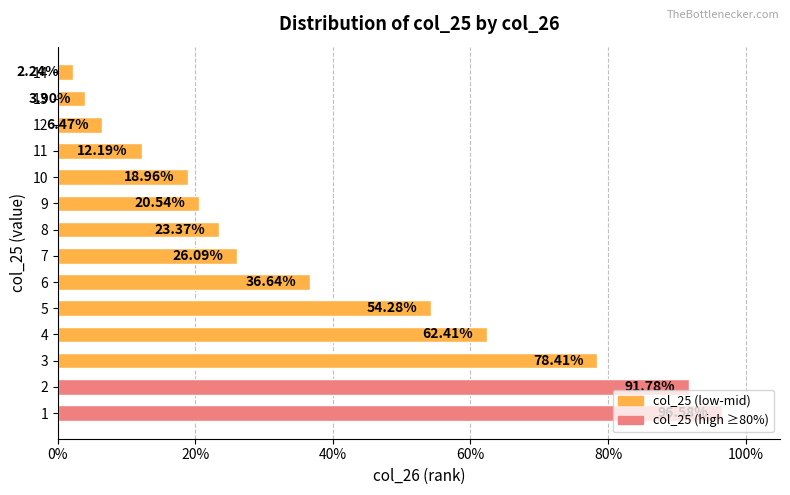

Are the bars horizontal?

Yes